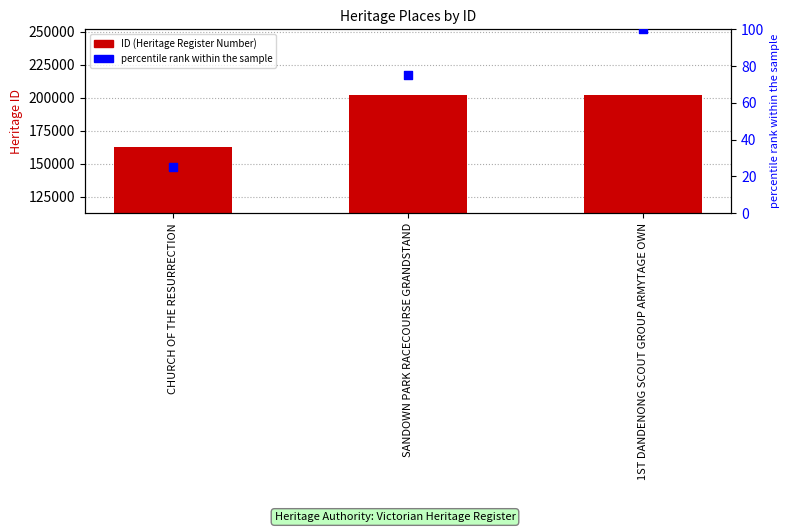

What are all the series names shown in the legend?

ID, percentile rank within the sample